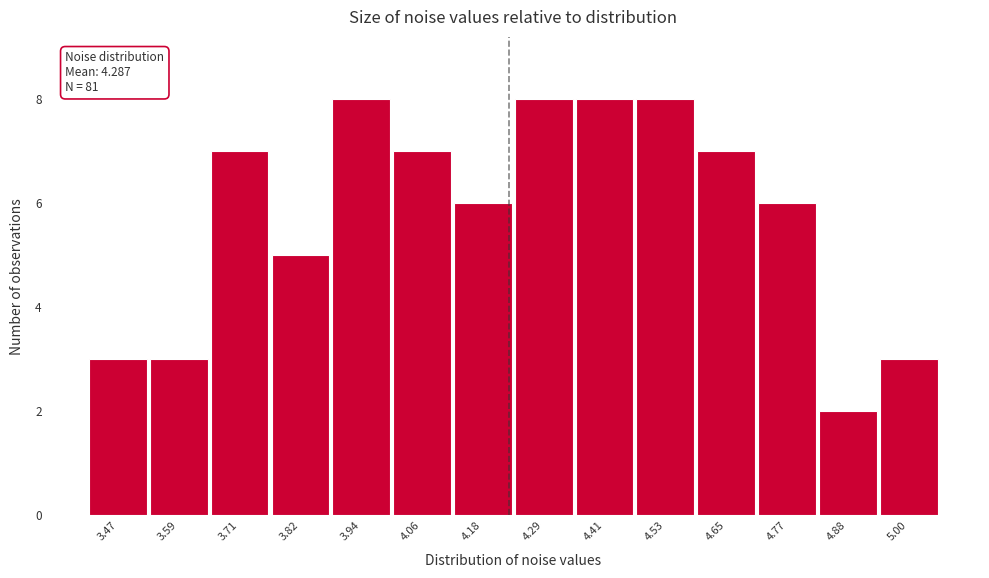

Reading right to left, transcribe all the data shown in this chart.

5.00=3	4.88=2	4.77=6	4.65=7	4.53=8	4.41=8	4.29=8	4.18=6	4.06=7	3.94=8	3.82=5	3.71=7	3.59=3	3.47=3